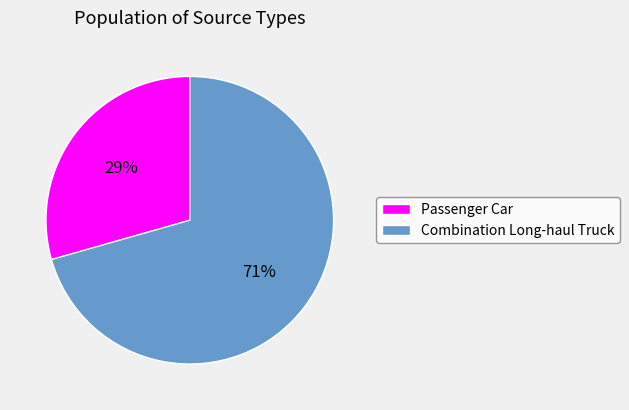

To the nearest percent, what percentage of the pie is Passenger Car?

29%